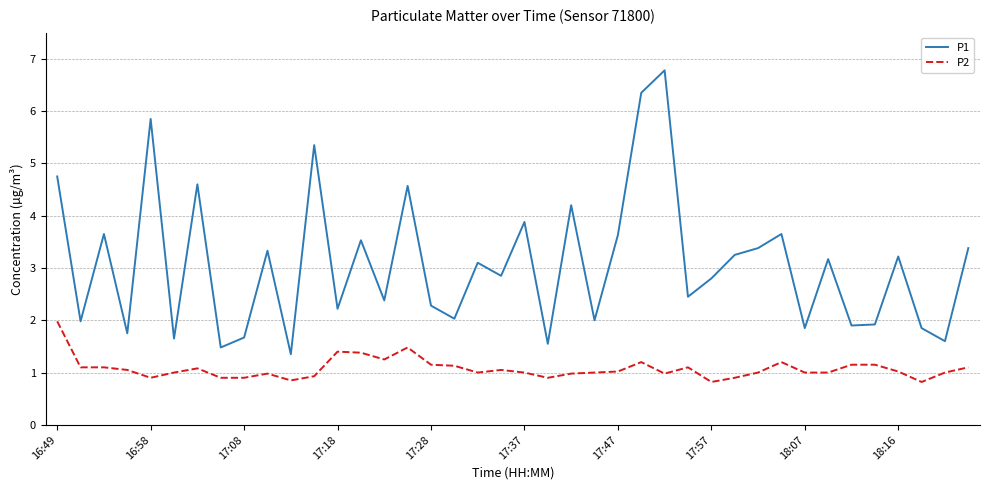

Is this an area chart (filled region under the line)?

No